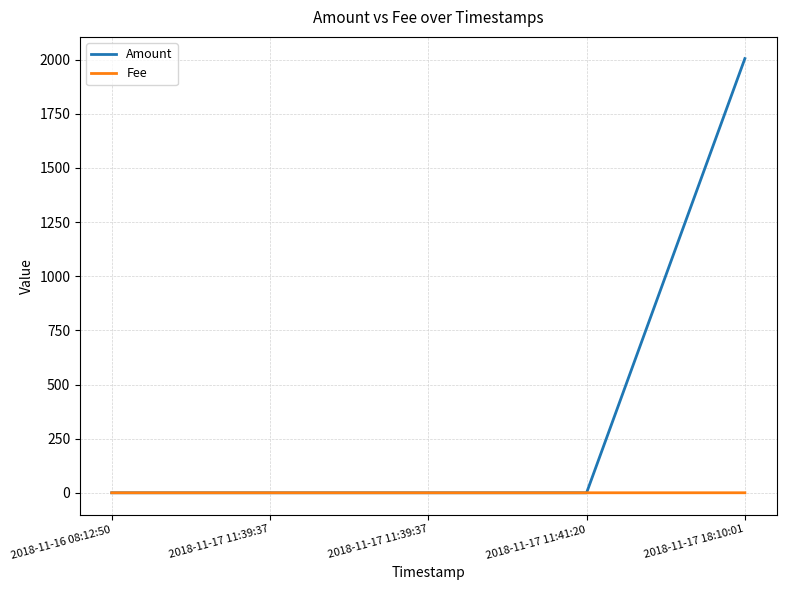

Does the chart display data point markers on the line(s)?

No